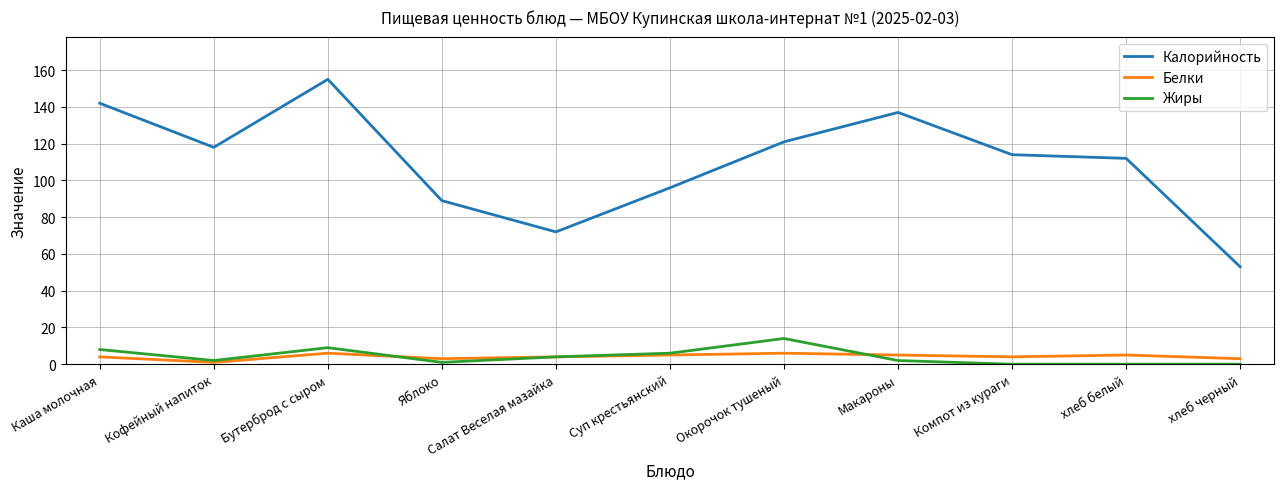

List the series in order of their peak value, highest first.

Калорийность, Жиры, Белки